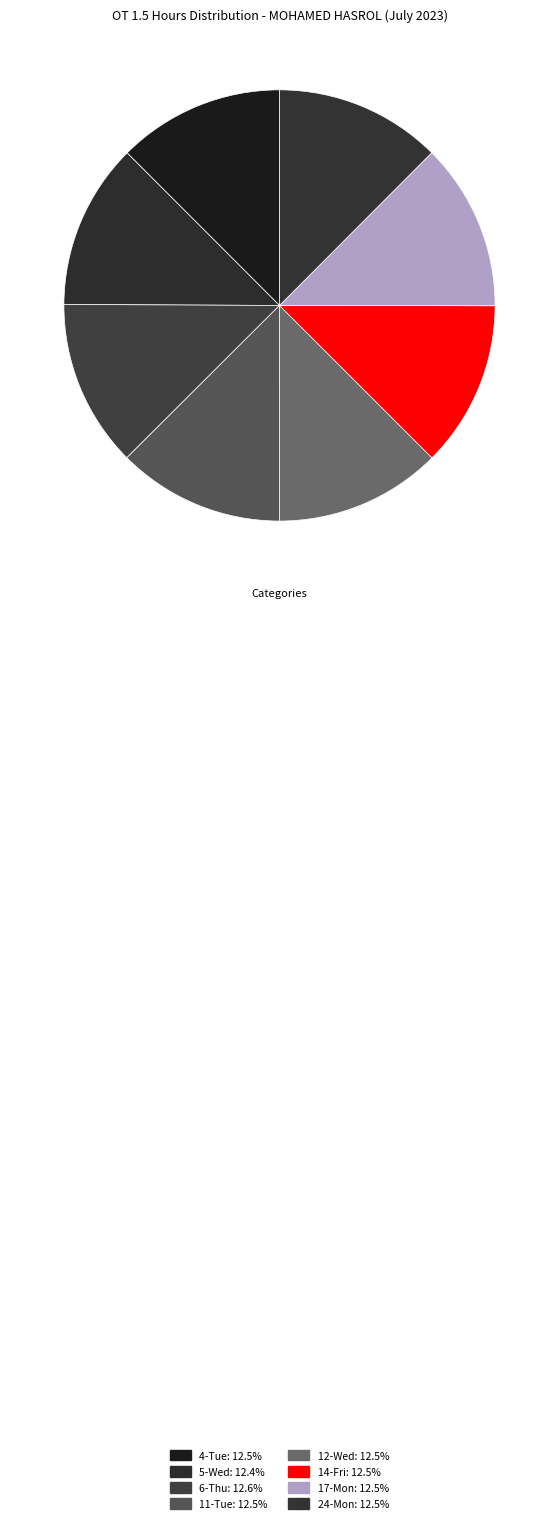

How many segments does this pie chart have?

8